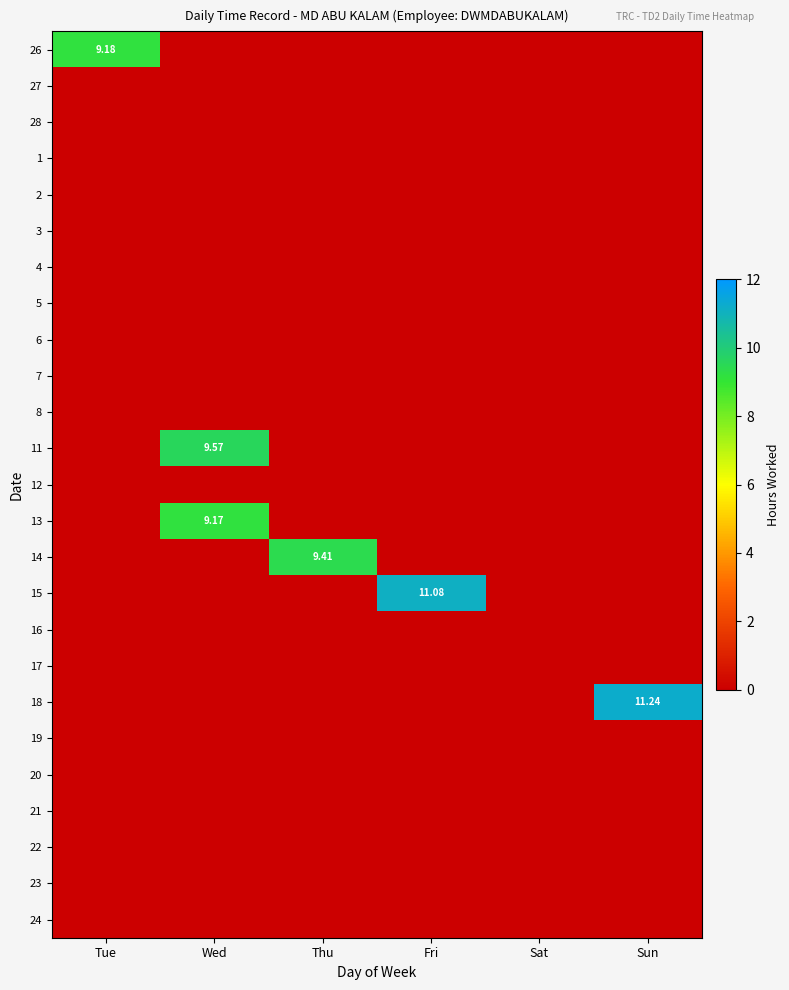

What is the difference between the highest and lowest values at Sun?

11.2